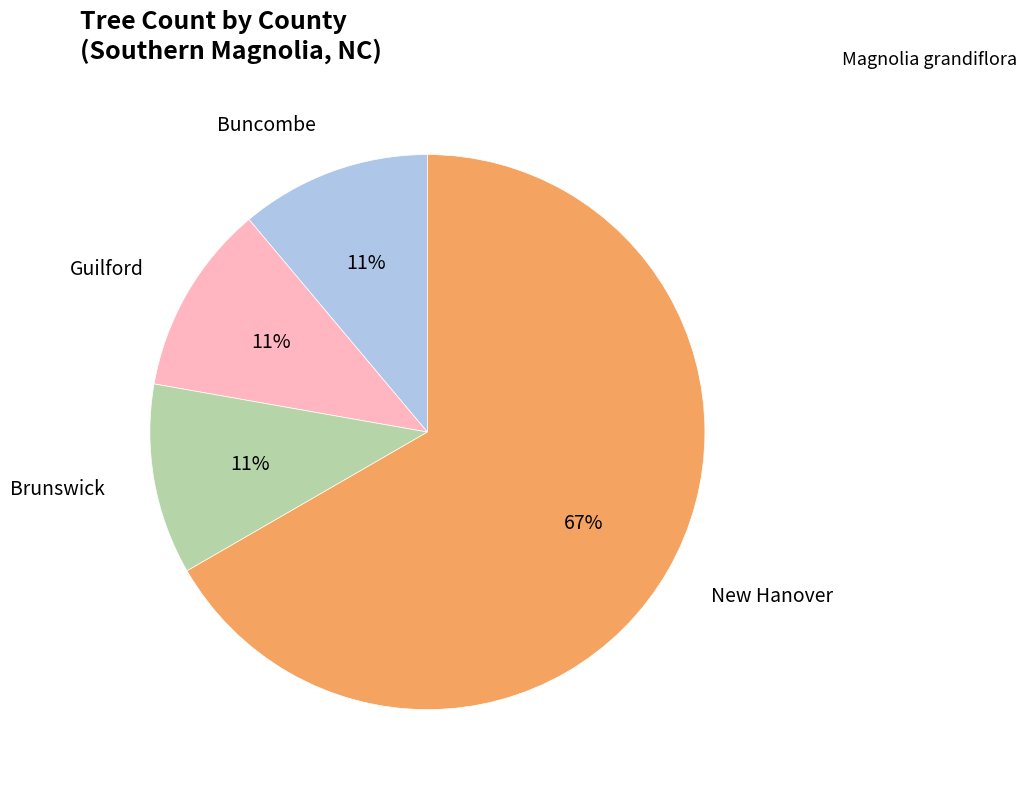

True or false: New Hanover accounts for 58% of the total.

False